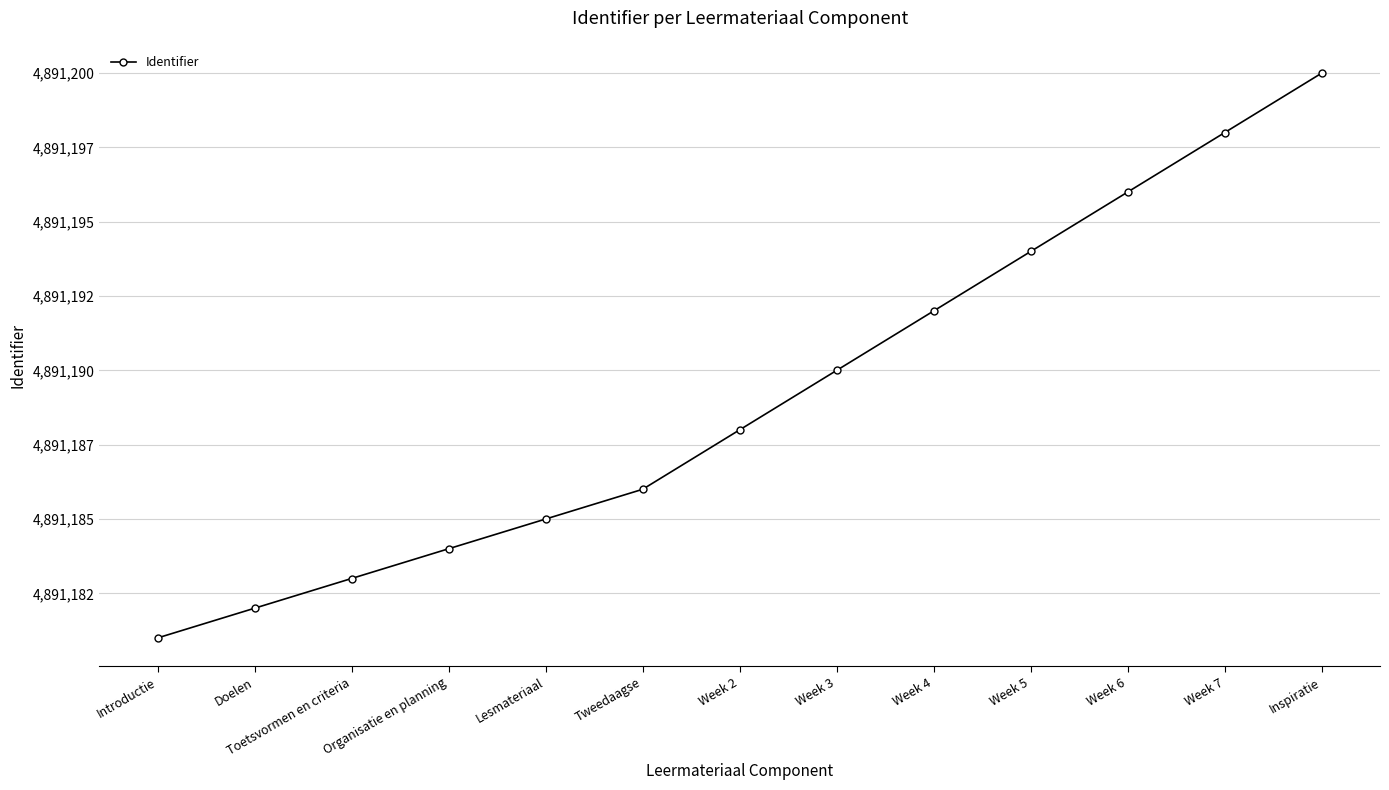

What is the label of the 3rd point from the right?

Week 6